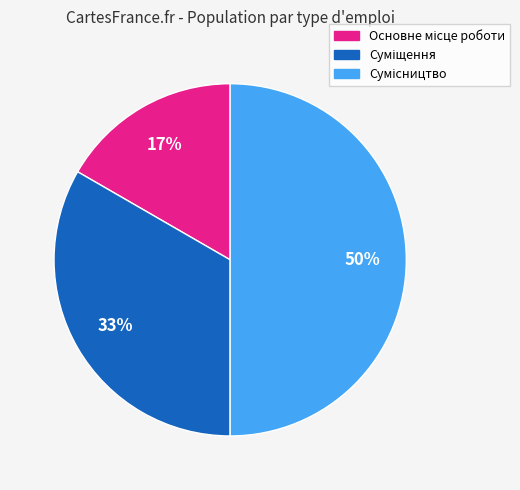

To the nearest percent, what is the difference between the largest and smallest slice percentages?

33%